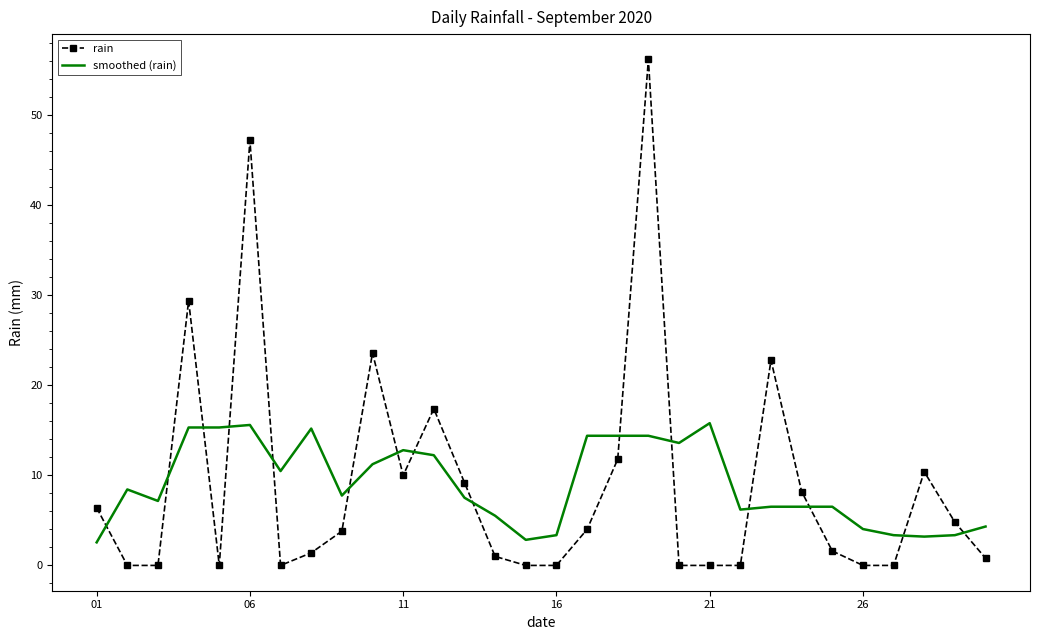

What is the highest value of the smoothed (rain) series?

15.8